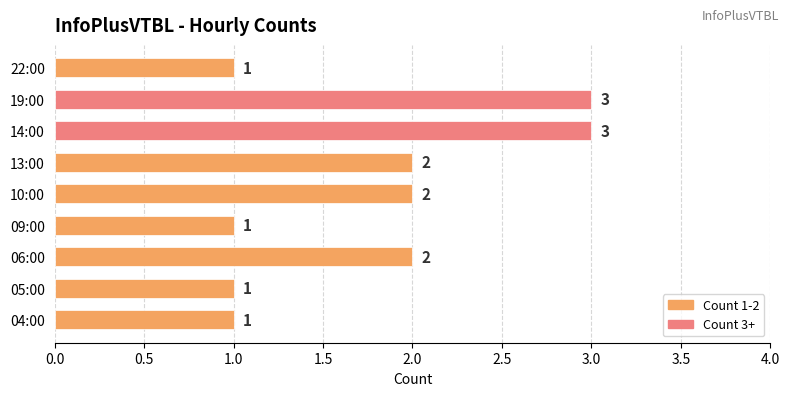

Is it true that the value at 10:00 is 2?

True